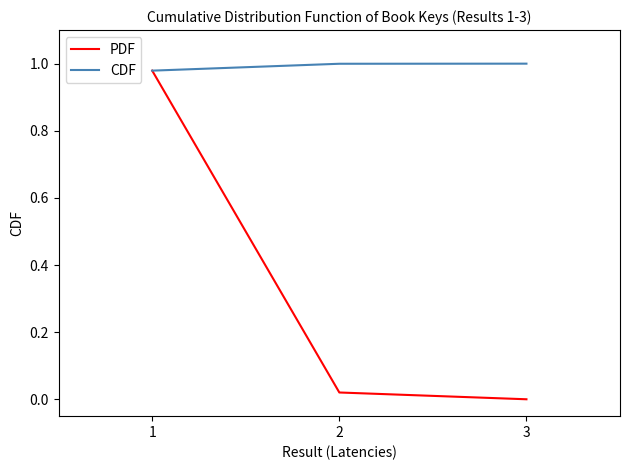

At 2, list the series in order from largest to smallest.

CDF, PDF